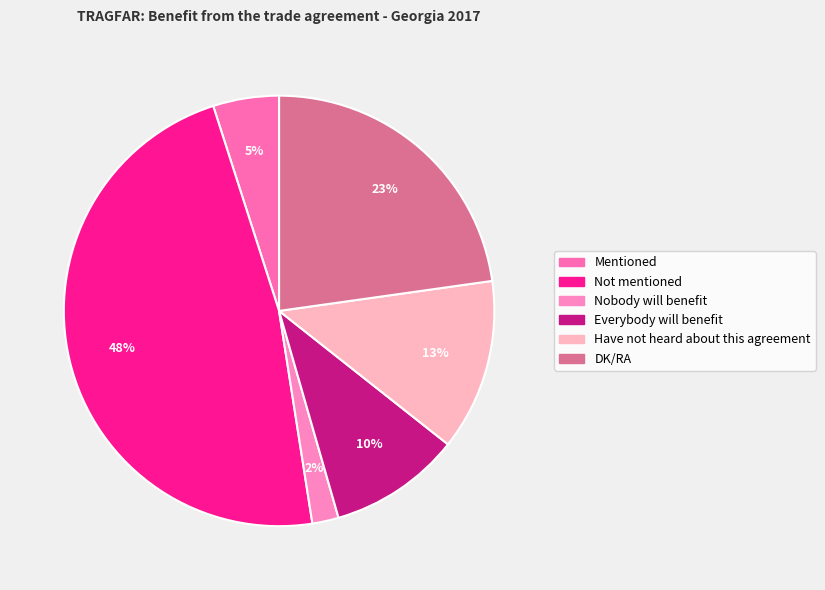

Between Have not heard about this agreement and DK/RA, which is larger?

DK/RA